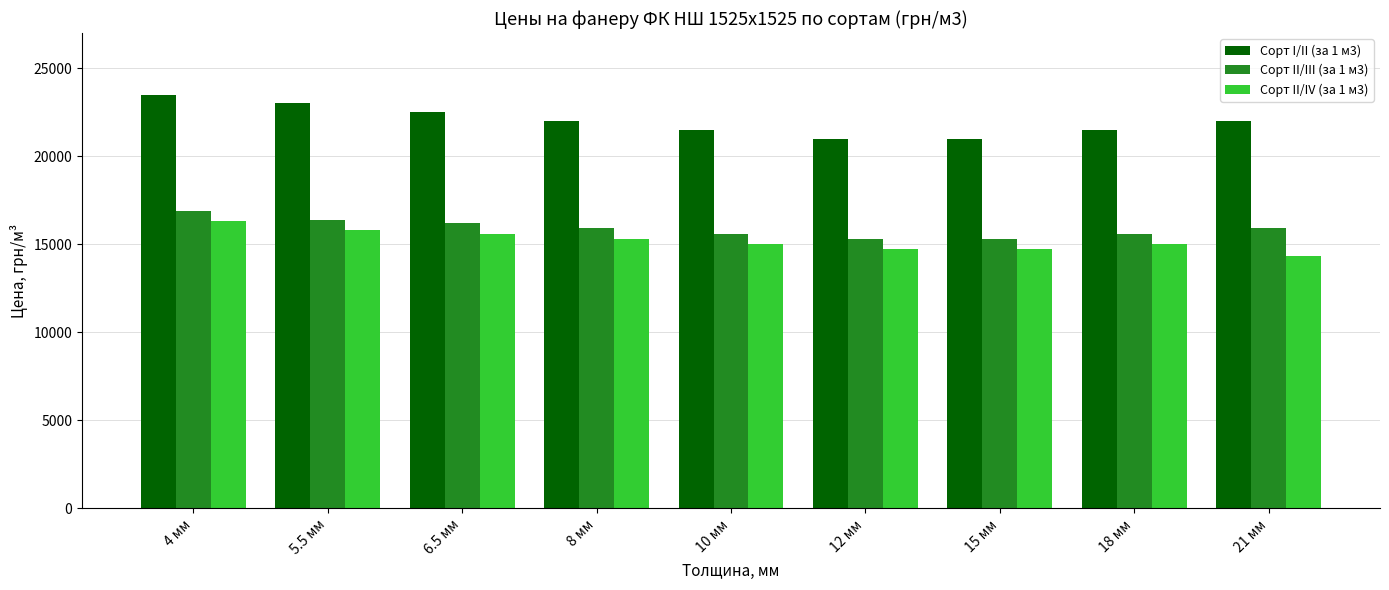

List the series in order of their peak value, highest first.

Сорт I/II (за 1 м3), Сорт II/III (за 1 м3), Сорт II/IV (за 1 м3)